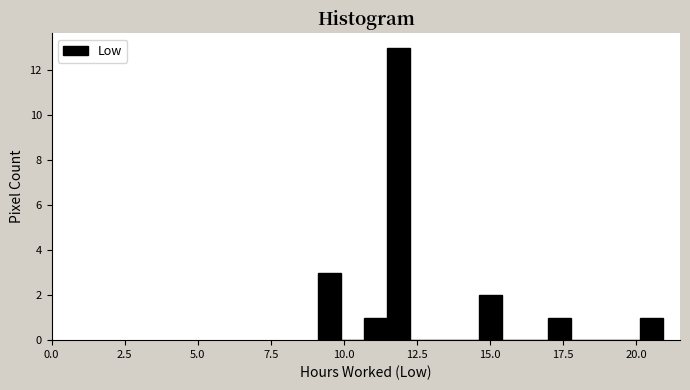

Around what value on the x-axis is the tallest bar? Give the approximate position of its centre, as read against the axis.

12.0